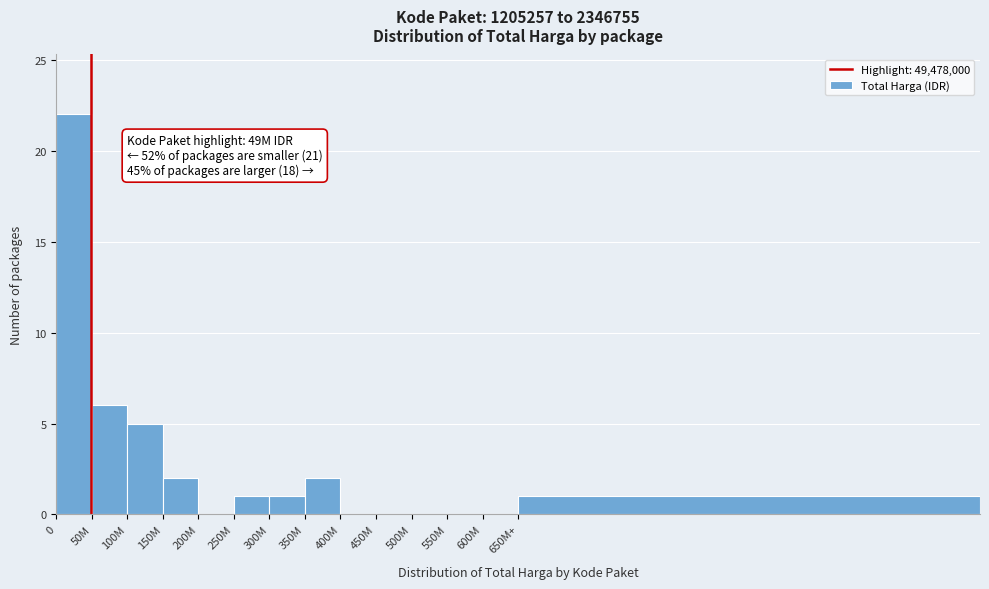

Reading left to right, extract all data points from this chart.

0=22	50M=6	100M=5	150M=2	200M=0	250M=1	300M=1	350M=2	400M=0	450M=0	500M=0	550M=0	600M=0	650M+=1